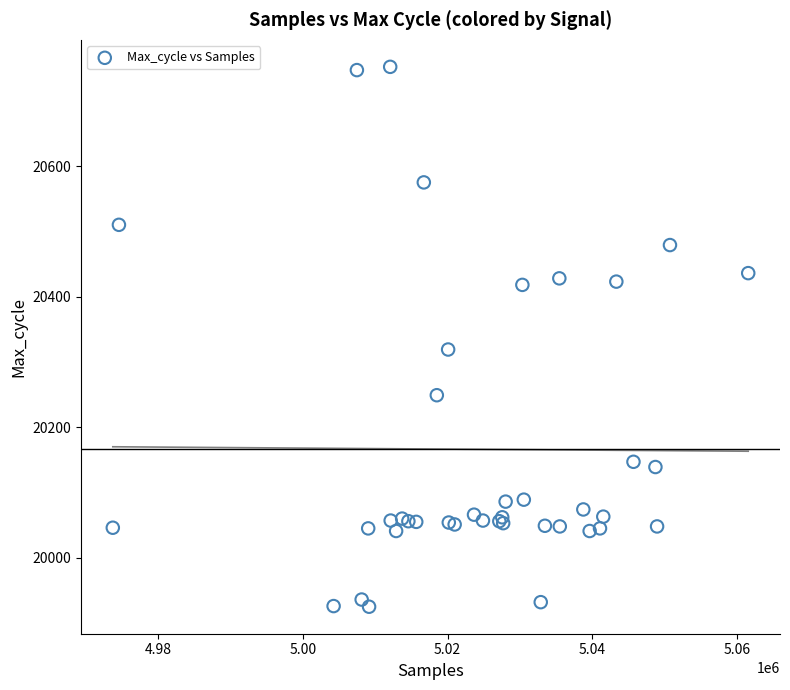

What Y value in the scatter plot is closest to 20338?

20319